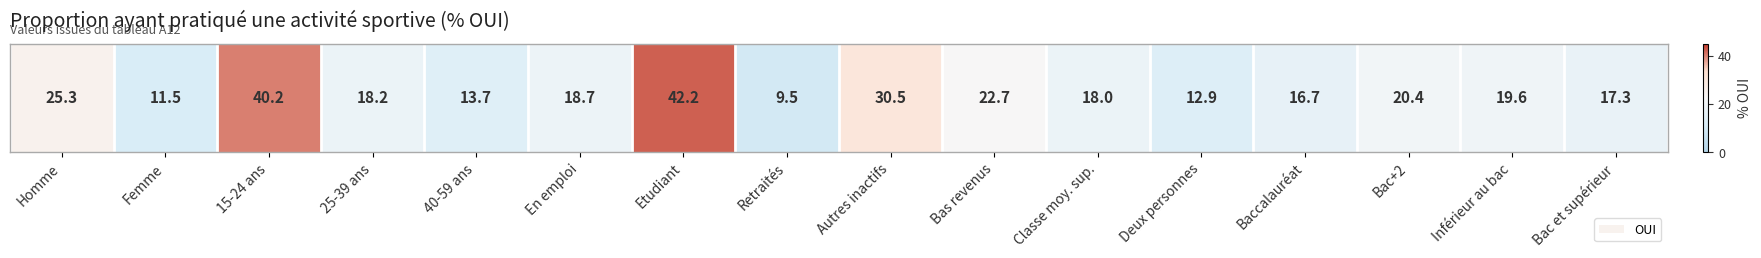

Between Retraités and Classe moy. sup., which is larger?

Classe moy. sup.